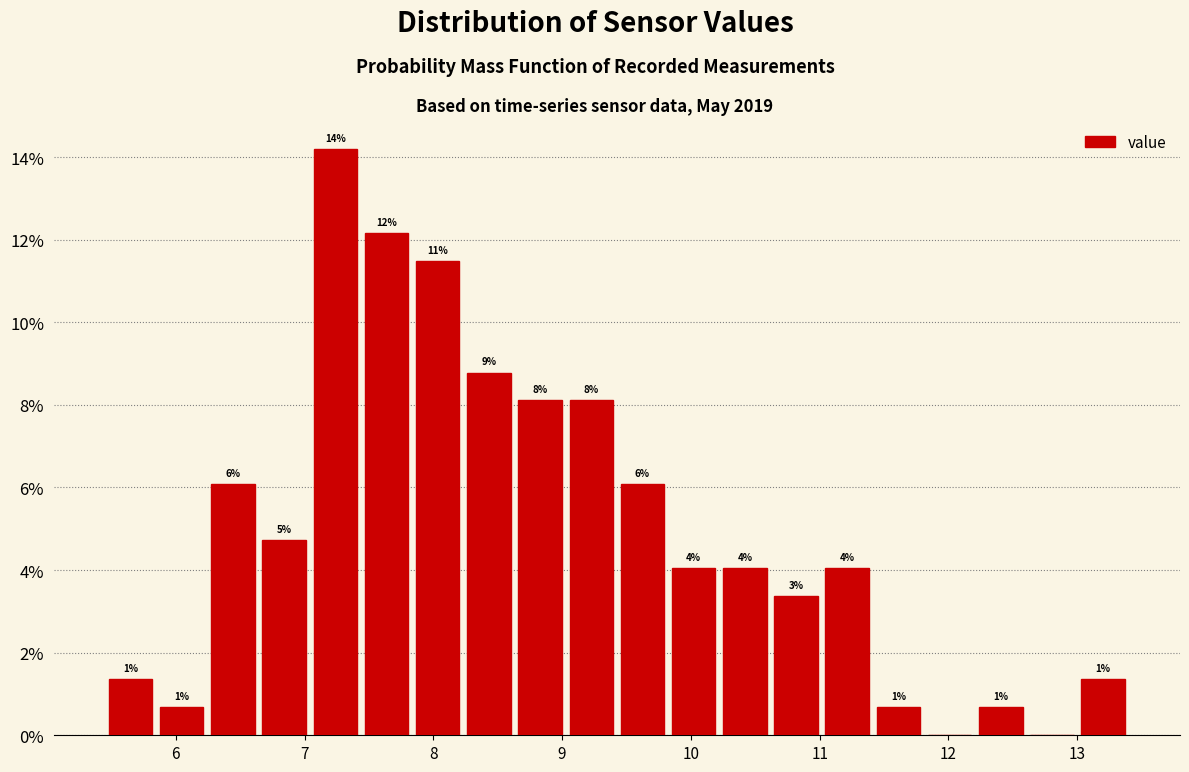

Around what value on the x-axis is the tallest bar? Give the approximate position of its centre, as read against the axis.

7.2